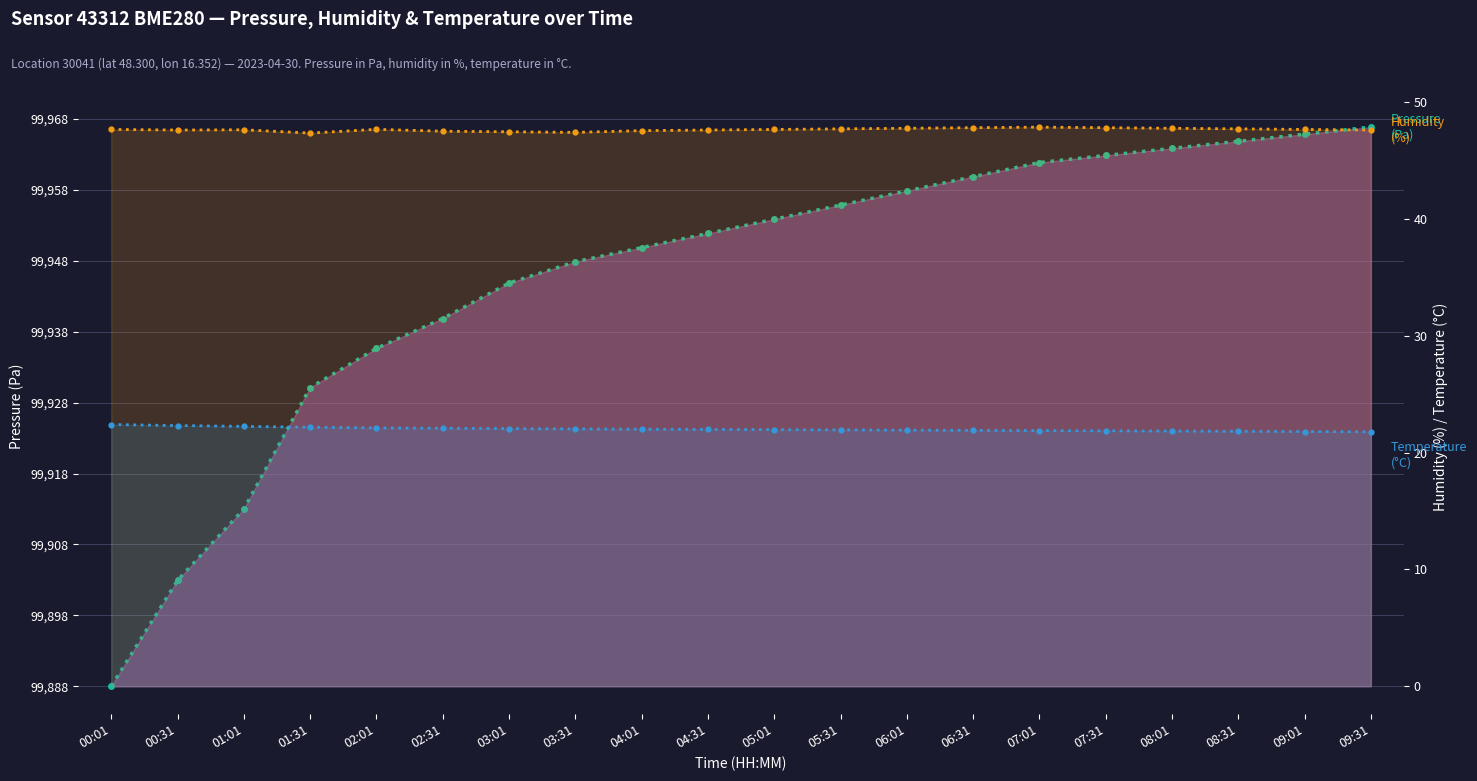

At which category is the sum across all series the highest?

09:31